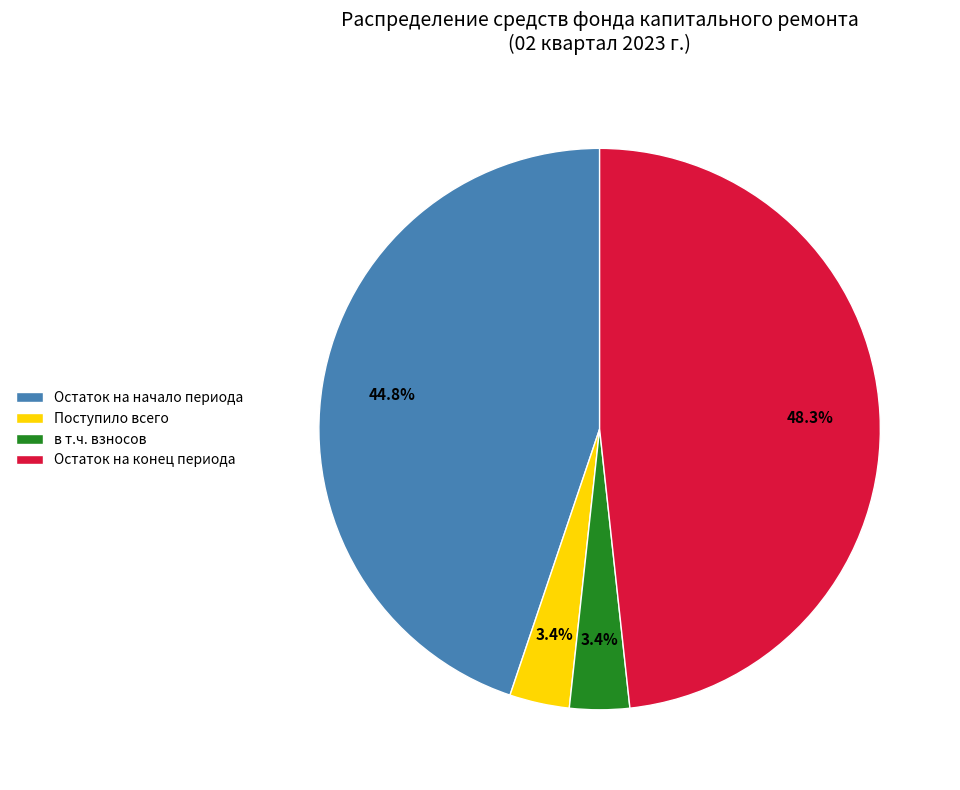

How many segments does this pie chart have?

4